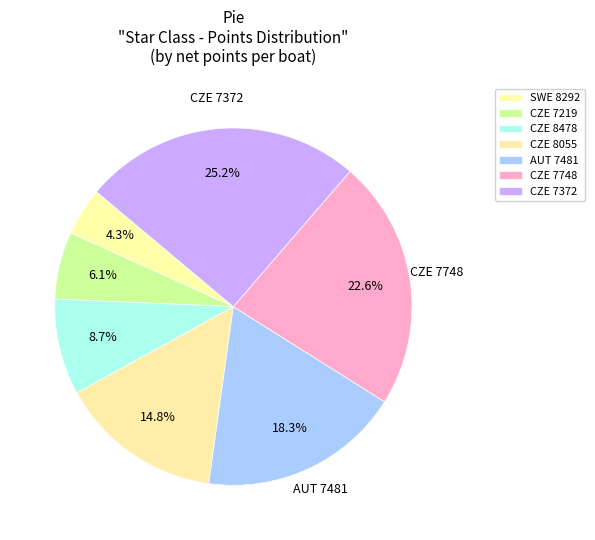

Does CZE 7748 represent more than half of the total?

No